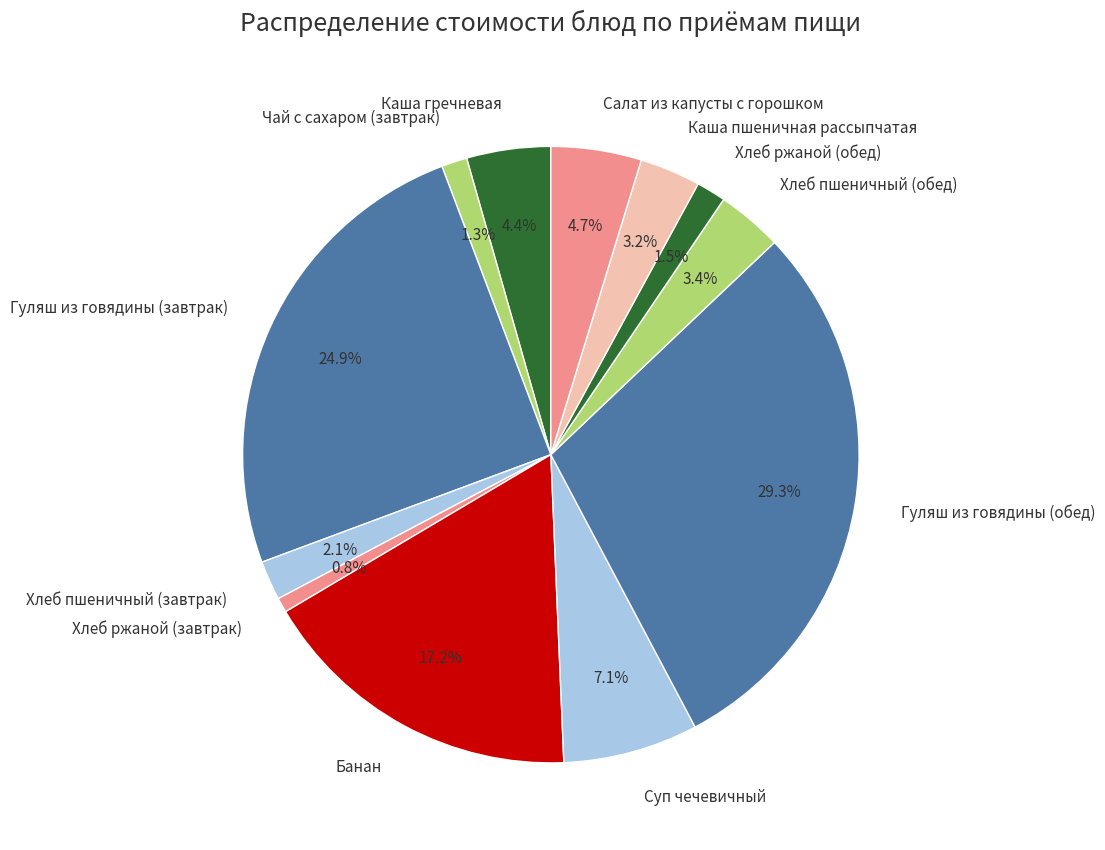

Is the sum of Салат из капусты с горошком and Суп чечевичный greater than half?

No